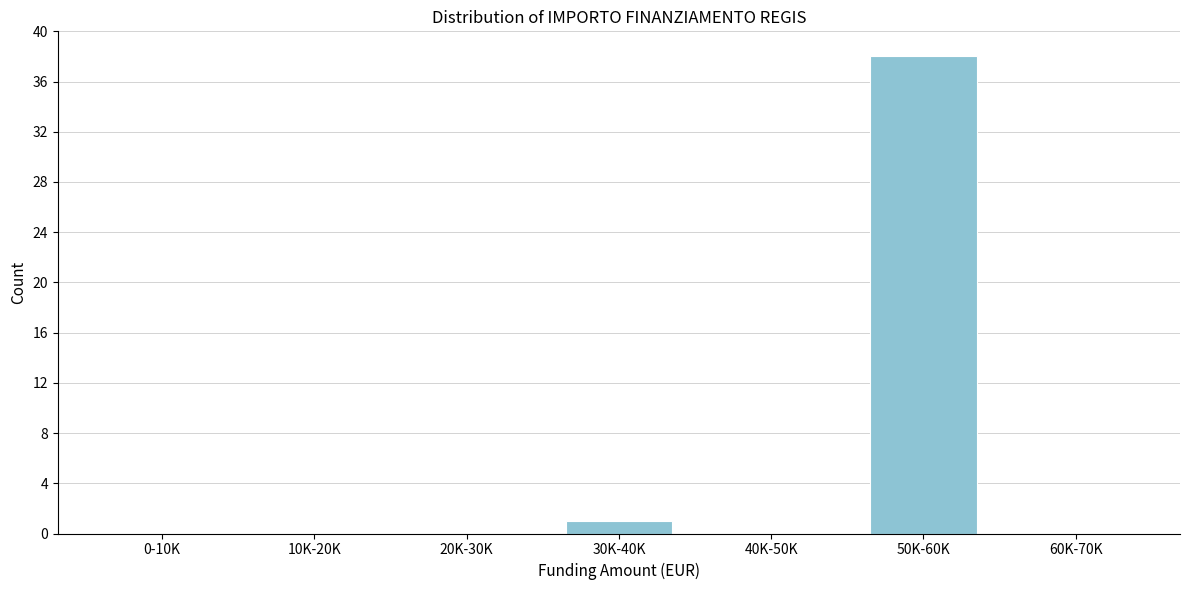

Reading right to left, transcribe all the data shown in this chart.

60K-70K=0	50K-60K=38	40K-50K=0	30K-40K=1	20K-30K=0	10K-20K=0	0-10K=0